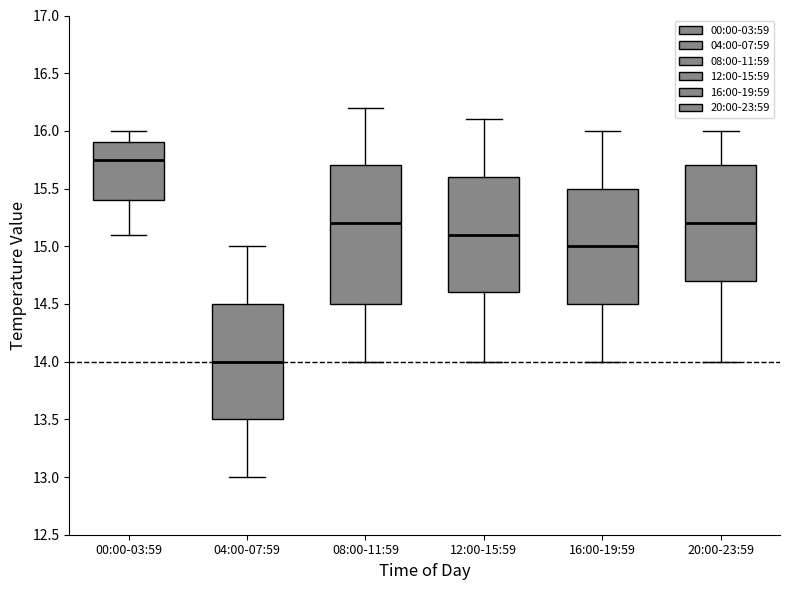

Reading left to right, transcribe this box plot: for each box, give where its median line is, the range the box spans, and where its two whiskers end, as read against the y-axis. The values are not printed on the chart, so give them approximately, as read against the axis.

00:00-03:59: median 15.75, box 15.40 to 15.90, whiskers 15.10 to 16.00
04:00-07:59: median 14.00, box 13.50 to 14.50, whiskers 13.00 to 15.00
08:00-11:59: median 15.20, box 14.50 to 15.70, whiskers 14.00 to 16.20
12:00-15:59: median 15.10, box 14.60 to 15.60, whiskers 14.00 to 16.10
16:00-19:59: median 15.00, box 14.50 to 15.50, whiskers 14.00 to 16.00
20:00-23:59: median 15.20, box 14.70 to 15.70, whiskers 14.00 to 16.00